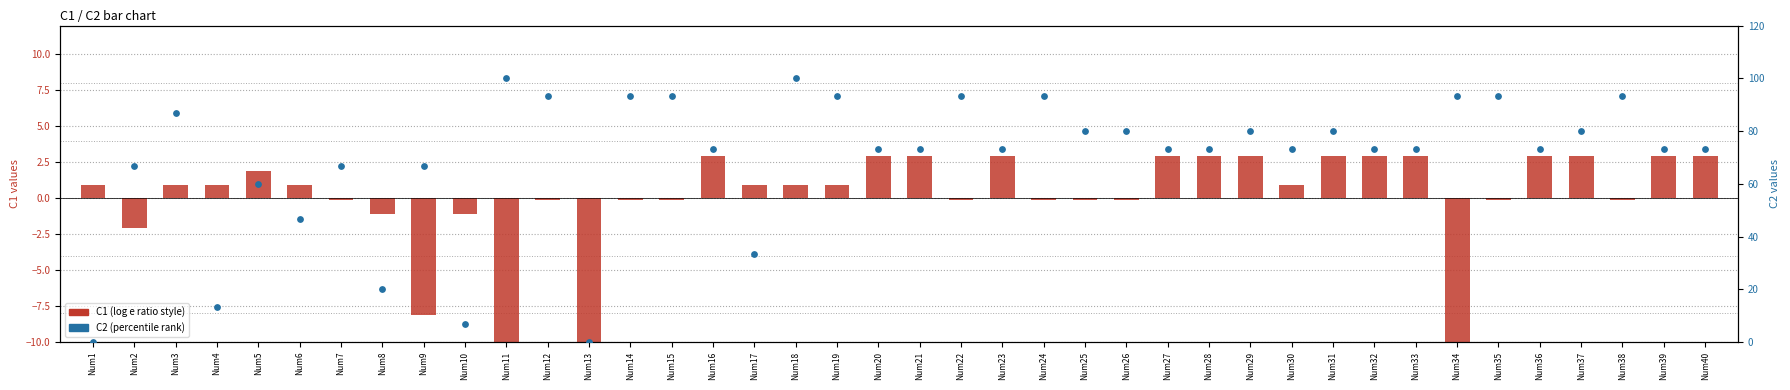

Which series has the largest total across all categories?

C2 (percentile rank)